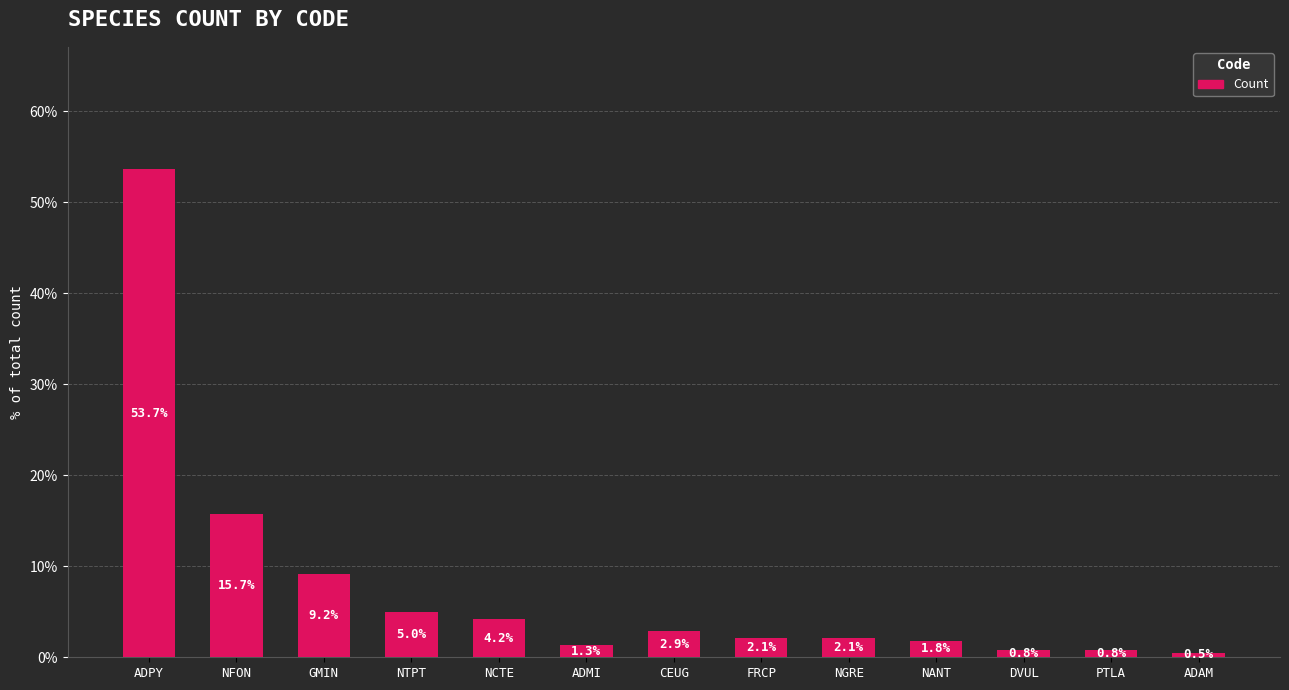

What is the difference between the values at NTPT and PTLA?

4.2